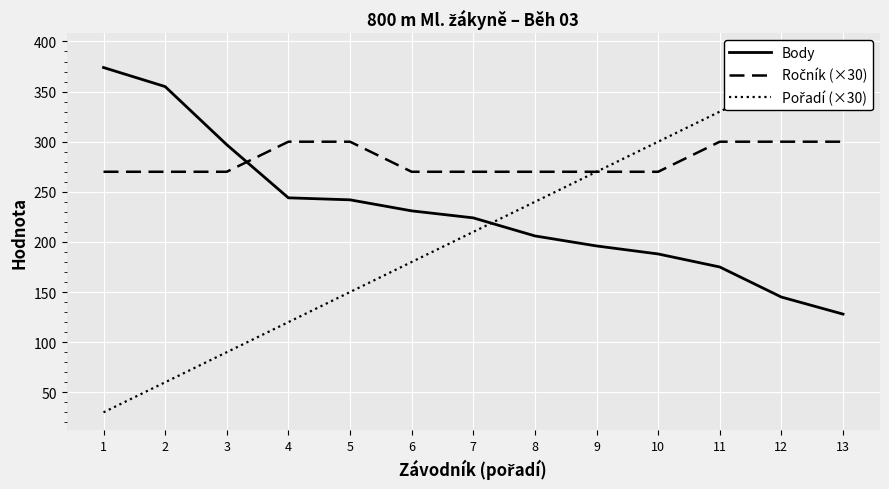

What are all the series names shown in the legend?

Body, Ročník (×30), Pořadí (×30)